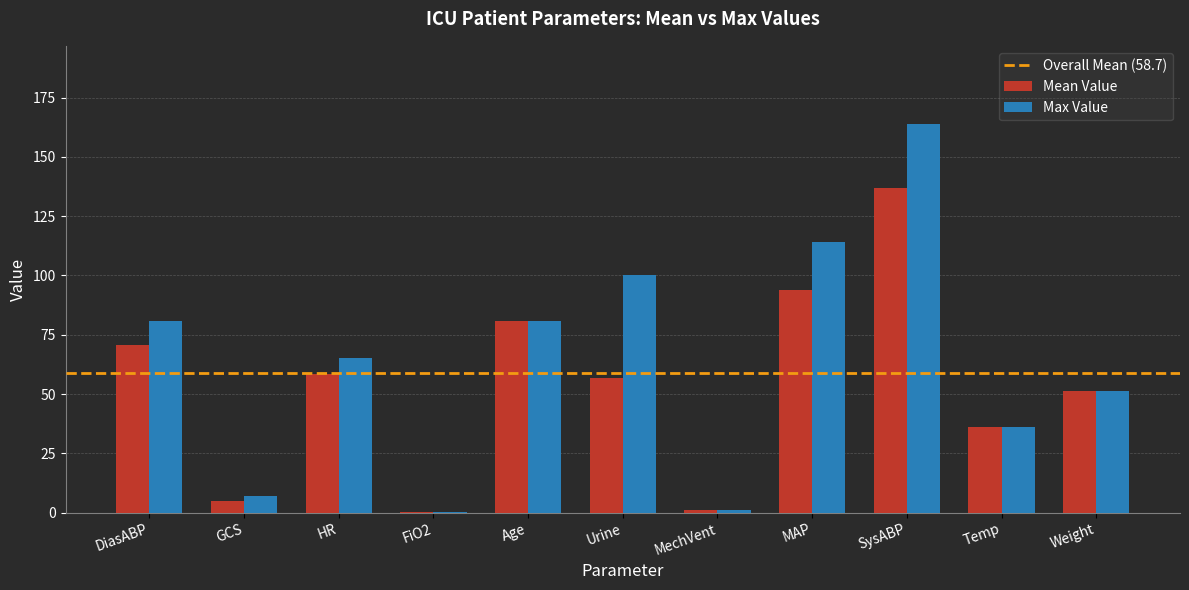

What is the sum of all Max Value values?

700.8